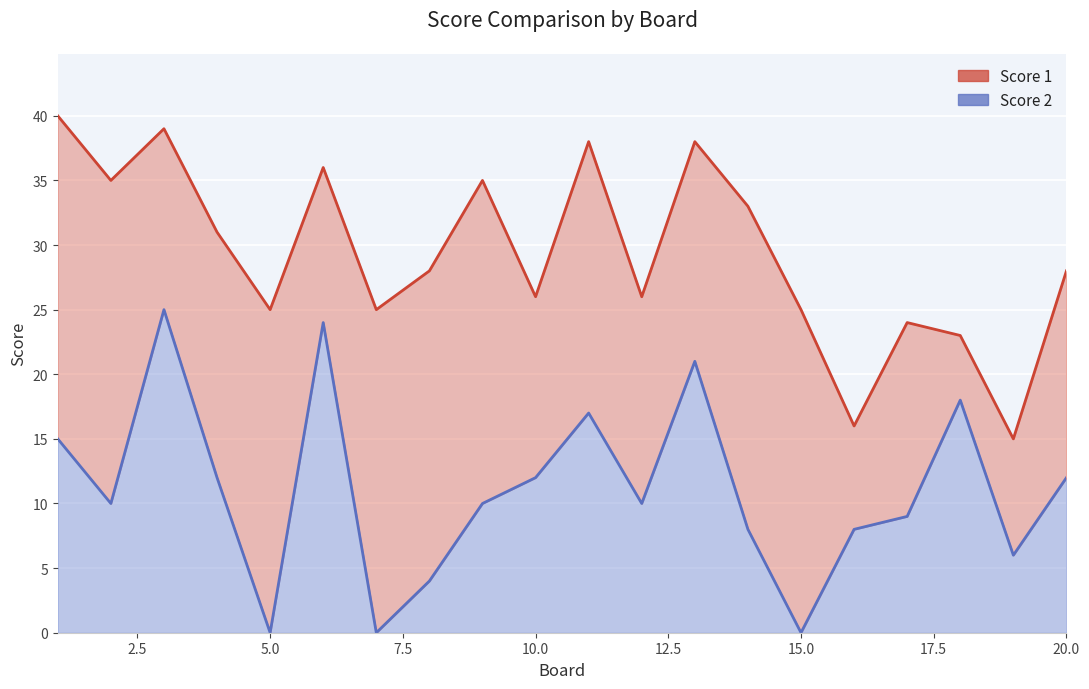

At which category does the data reach its first local peak?

3